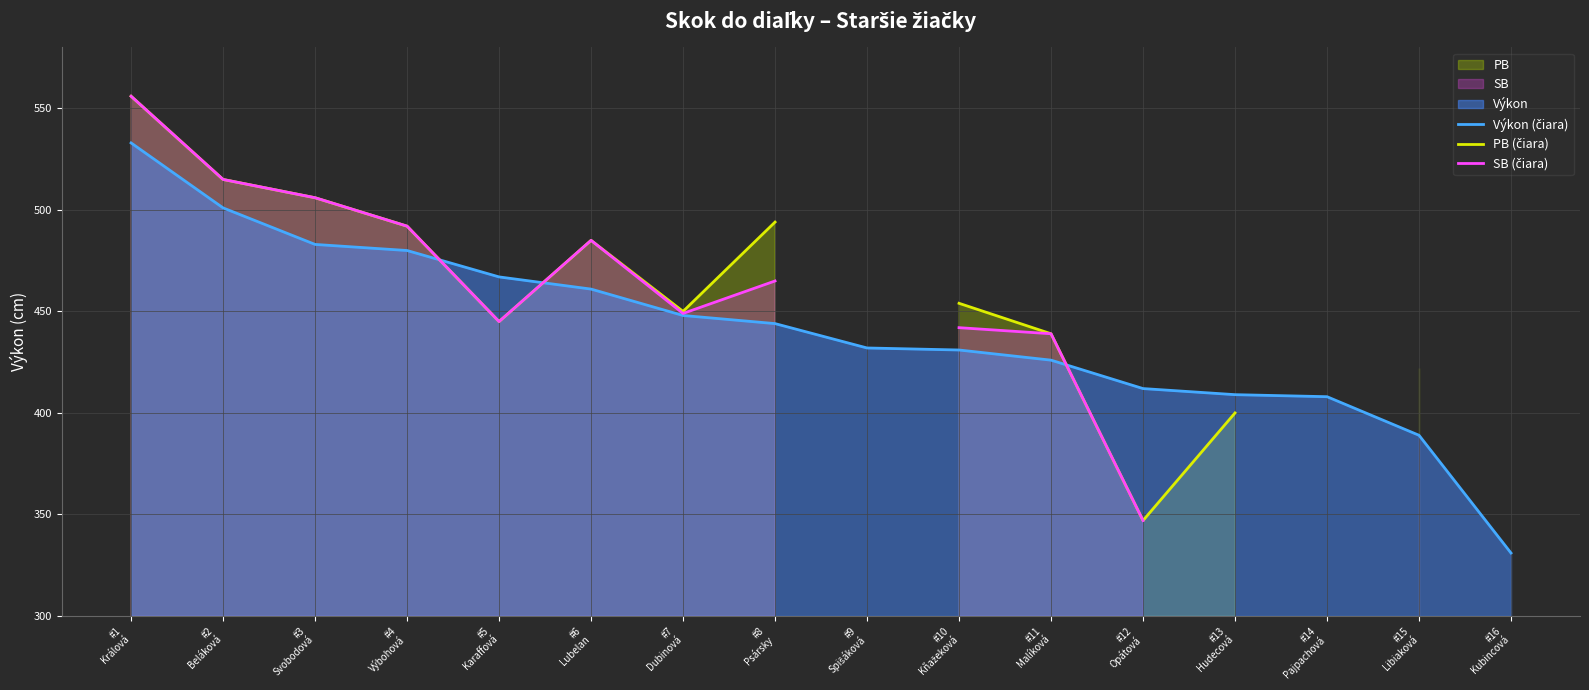

Which label corresponds to the smallest value in the chart?

#16
Kubincová